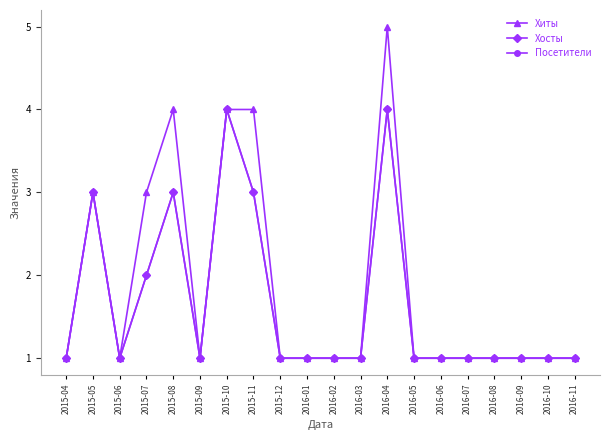

The Посетители series shows 2 at 2015-06. True or false?

False